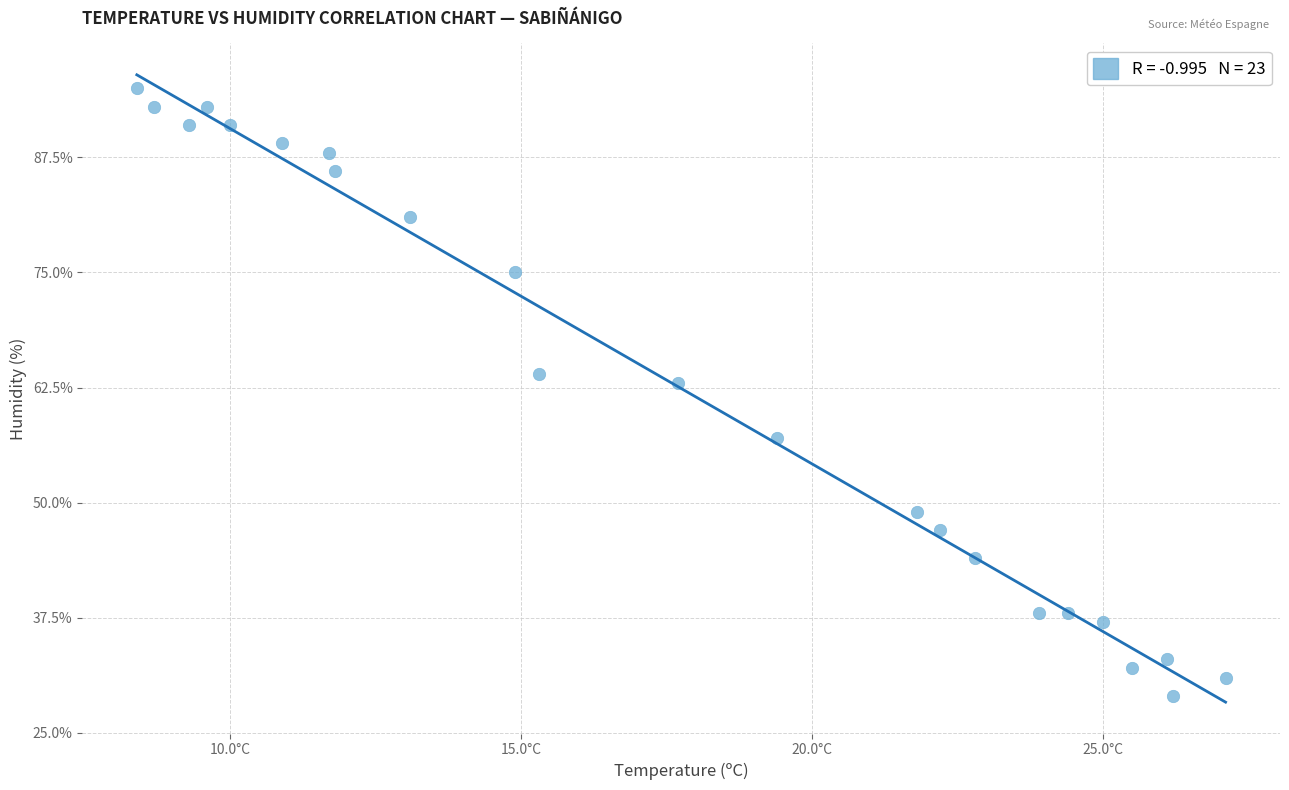

What Y value in the scatter plot is closest to 62?

63